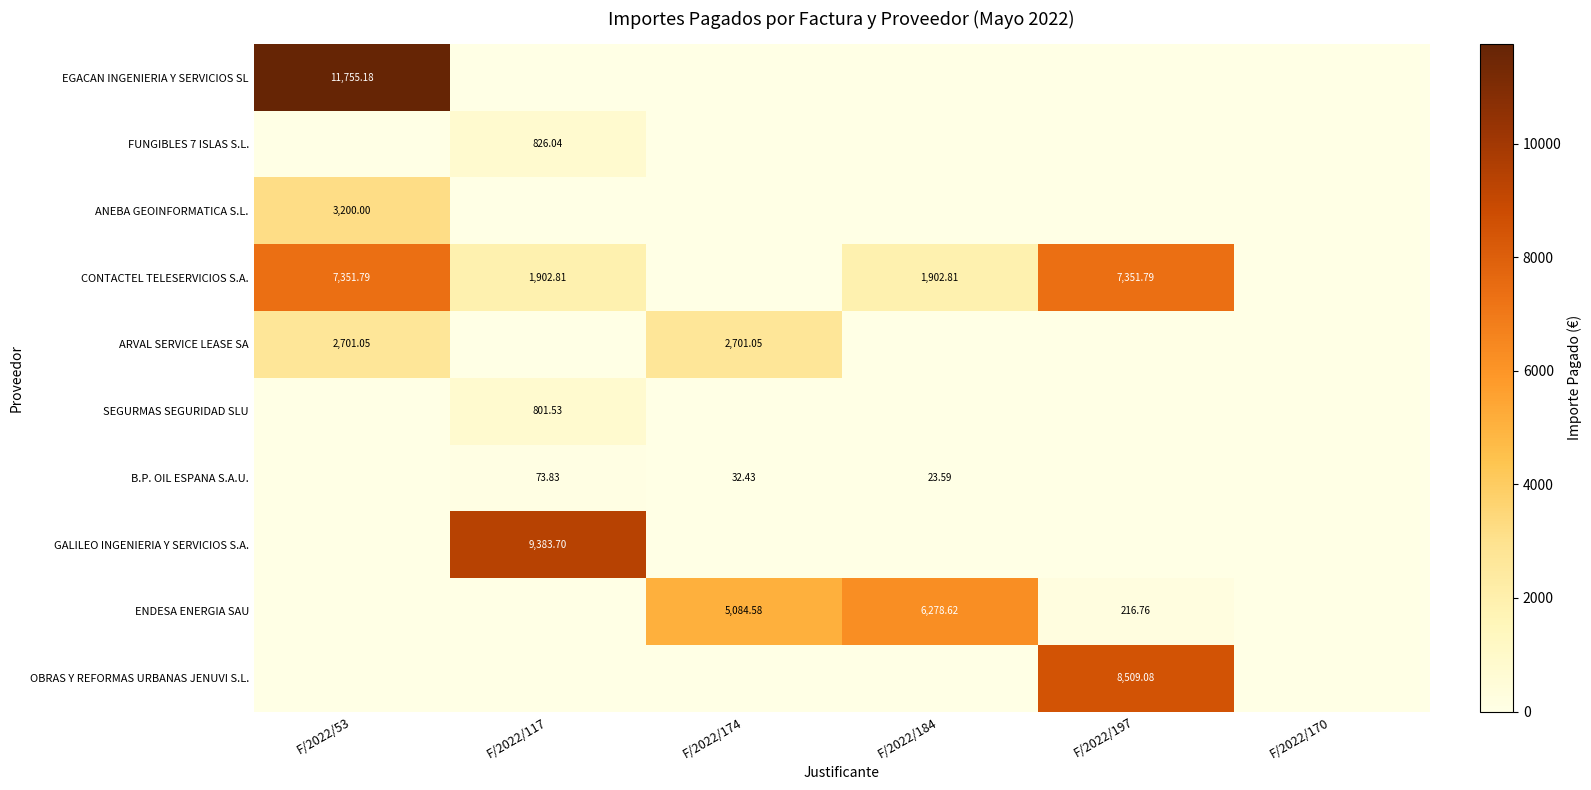

Rank the categories by OBRAS Y REFORMAS URBANAS JENUVI S.L. value from lowest to highest.

F/2022/53, F/2022/117, F/2022/174, F/2022/184, F/2022/170, F/2022/197